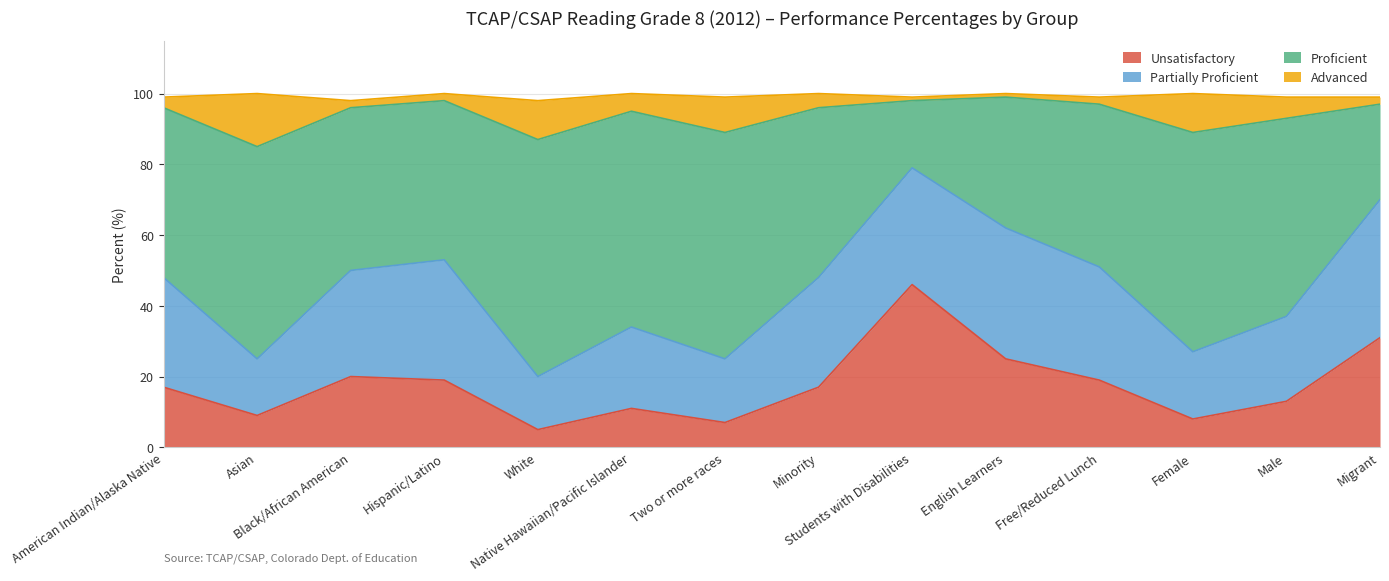

What is the sum of all Unsatisfactory values?

247